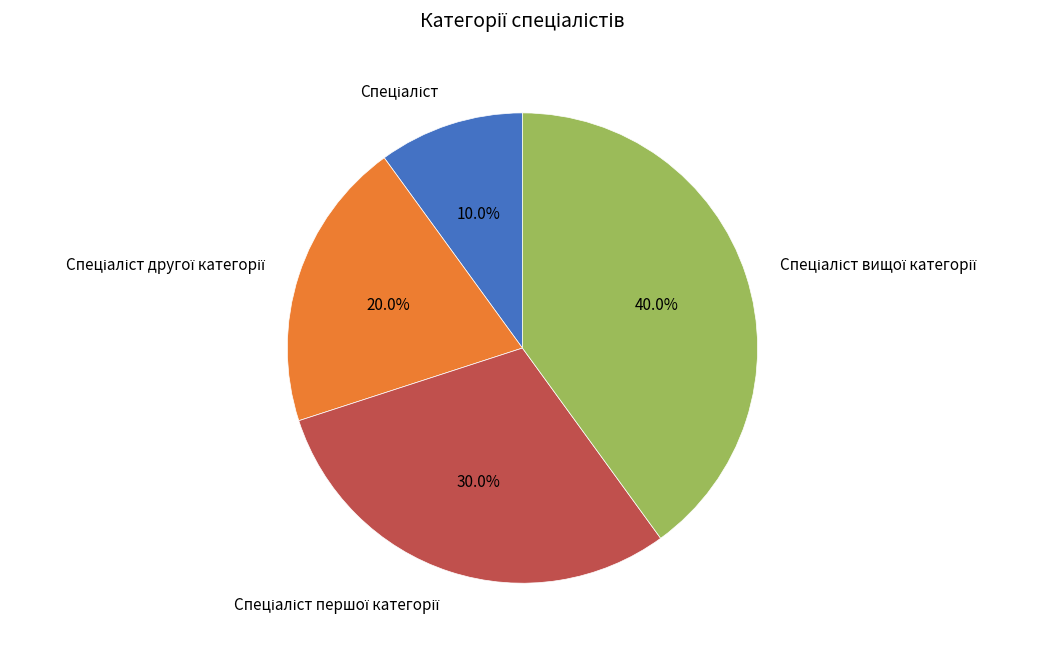

Does any single category account for the majority?

No